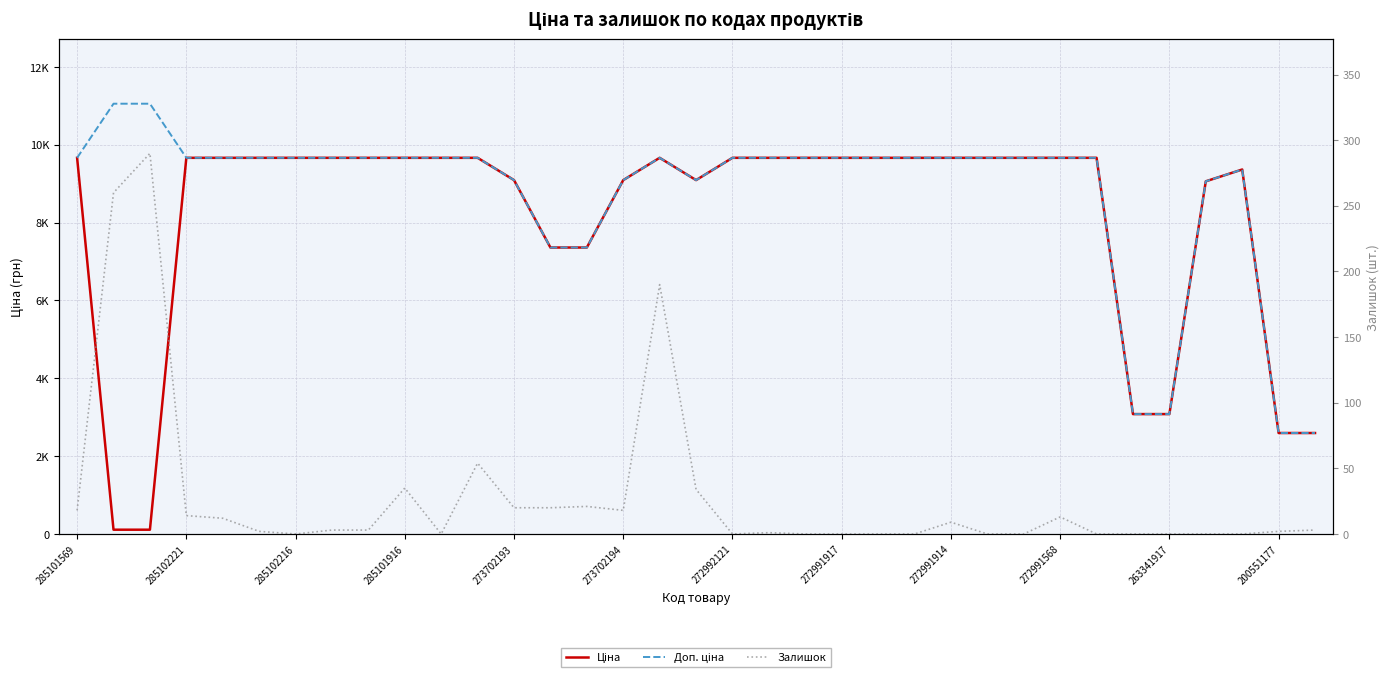

What position from the right is 272992121?

17